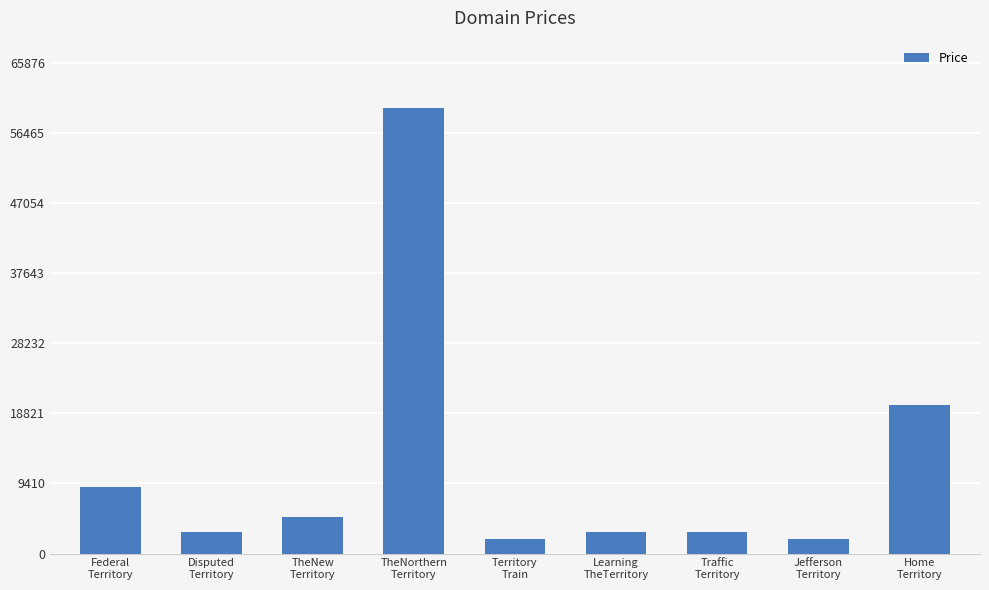

Does the chart contain stacked bars?

No